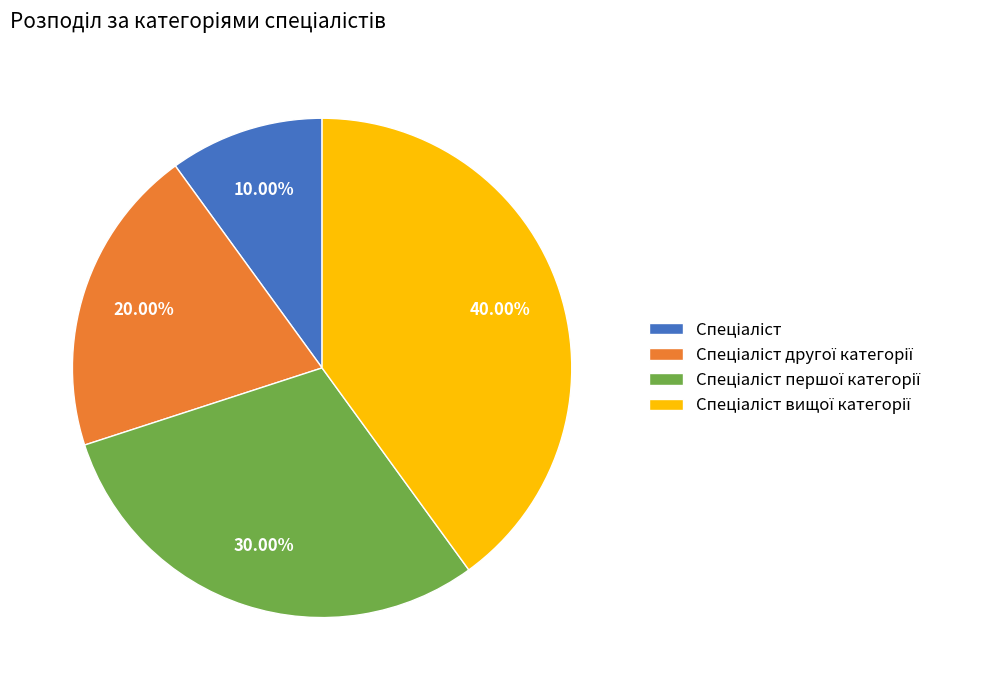

Is there a majority slice in this chart?

No